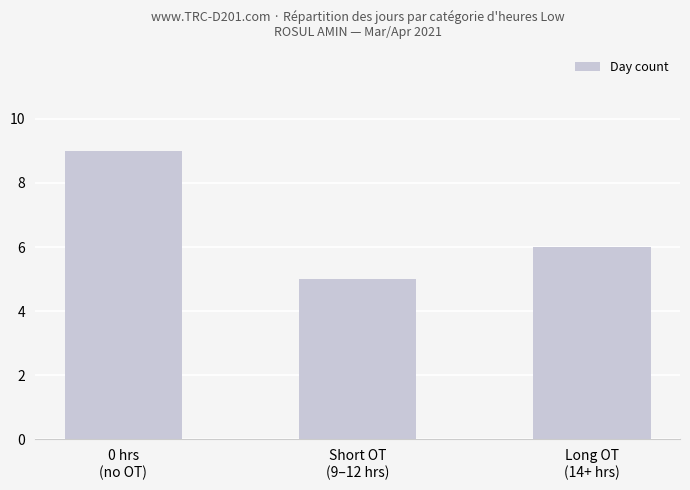

At which category does the chart reach its minimum across all series?

Short OT
(9–12 hrs)